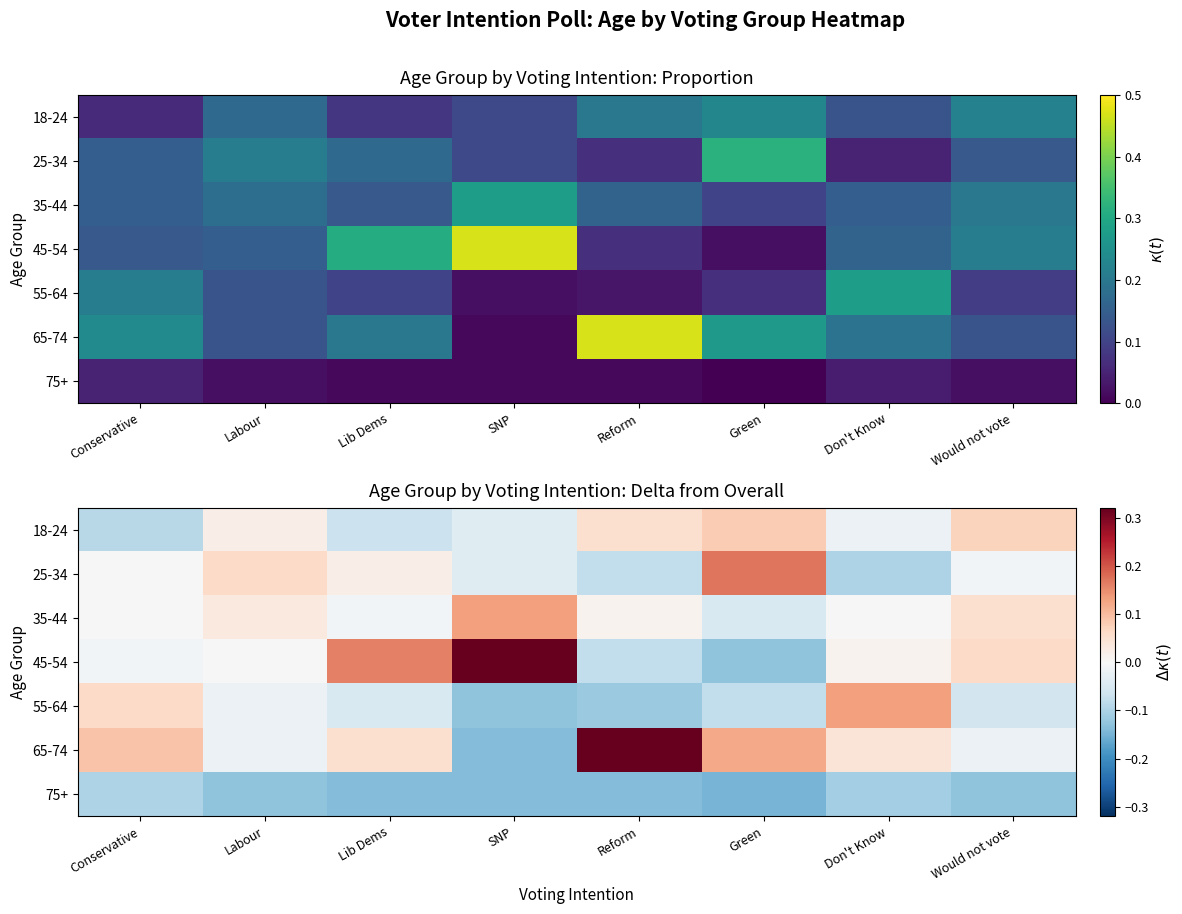

Which series has the largest total across all categories?

65-74